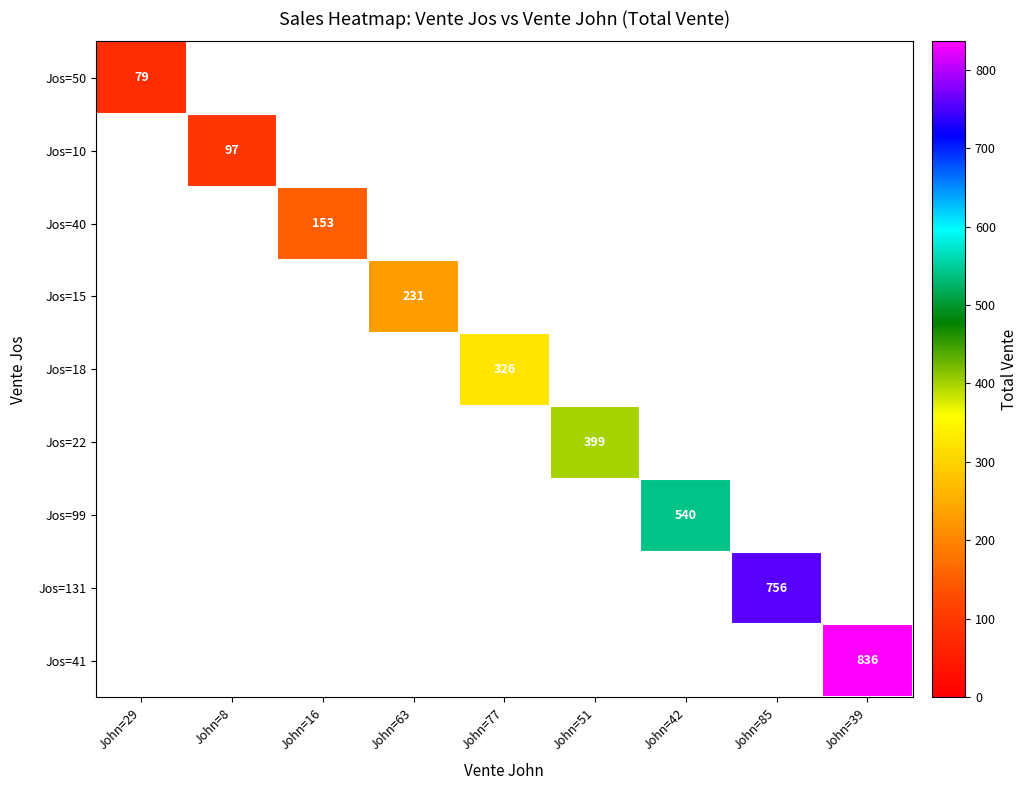

Which category has the lowest value across all series?

John=29